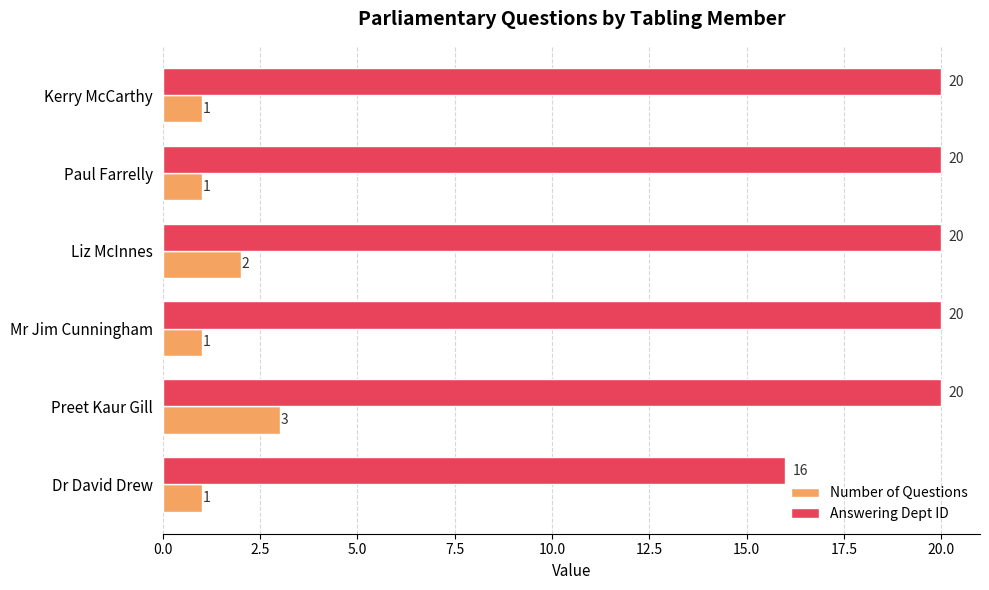

Count the Answering Dept ID values in the range 20 to 21.

5